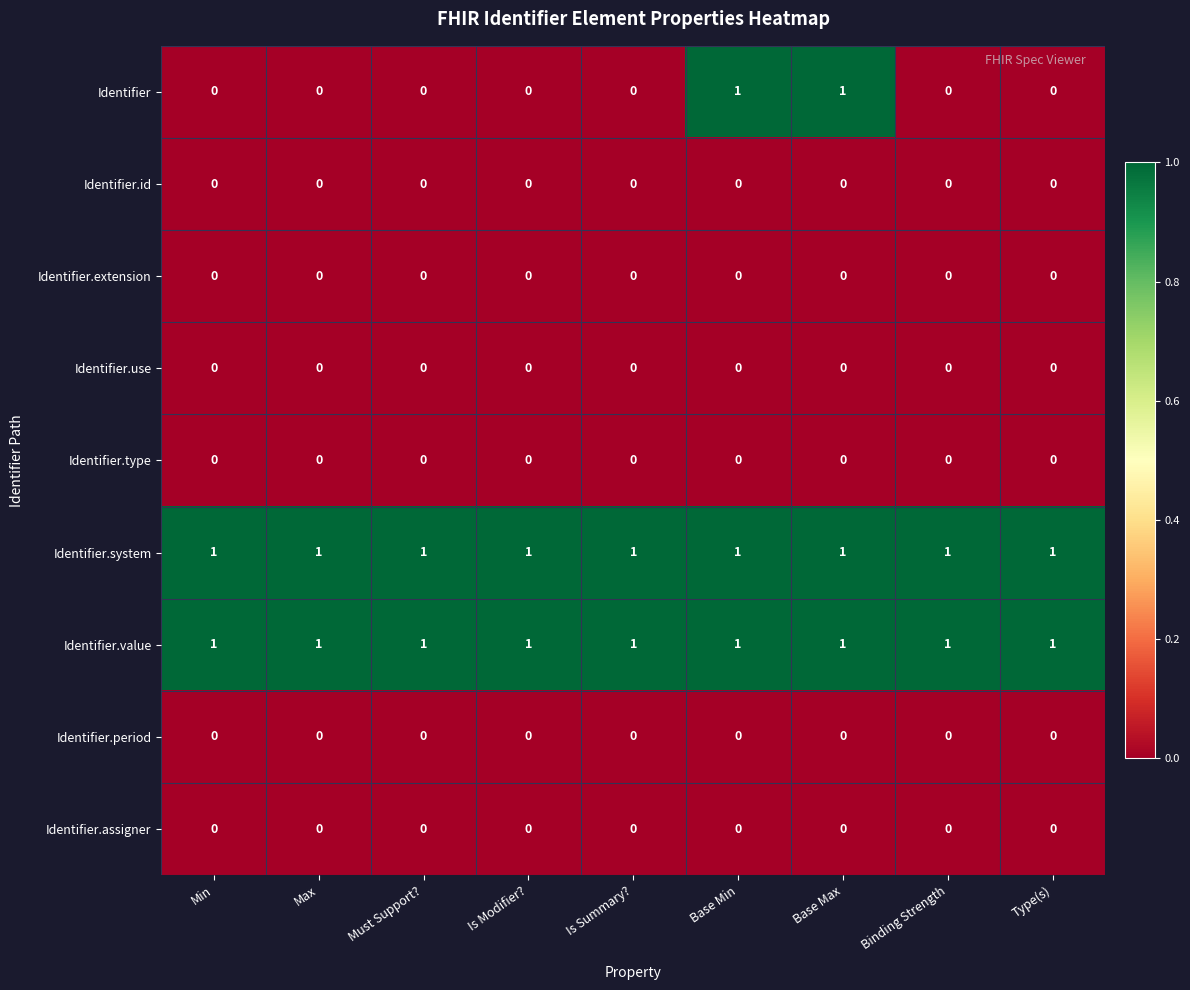

At how many categories does at least one series exceed 0?

9